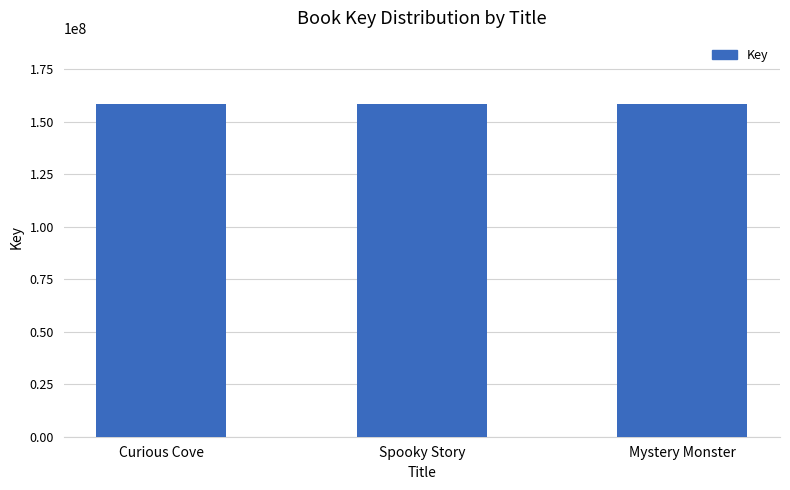

How many values are between 158289466 and 158302320?

3